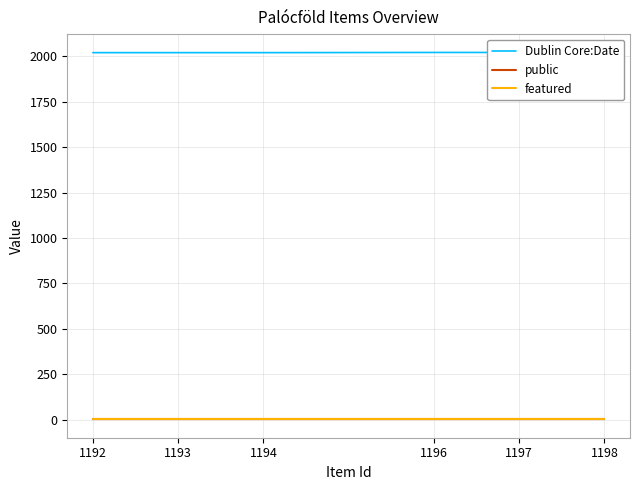

Which series has the largest total across all categories?

Dublin Core:Date